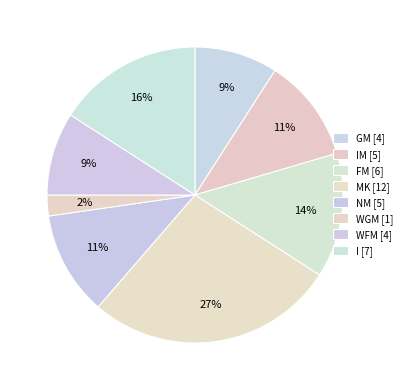

How many segments does this pie chart have?

8